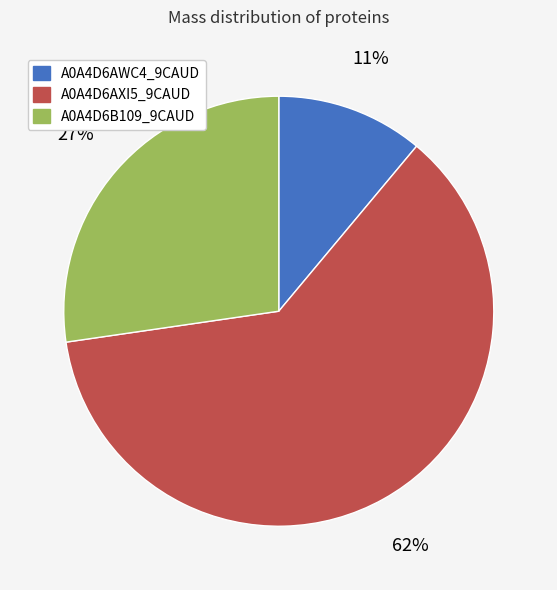

To the nearest percent, what portion does A0A4D6AWC4_9CAUD represent?

11%